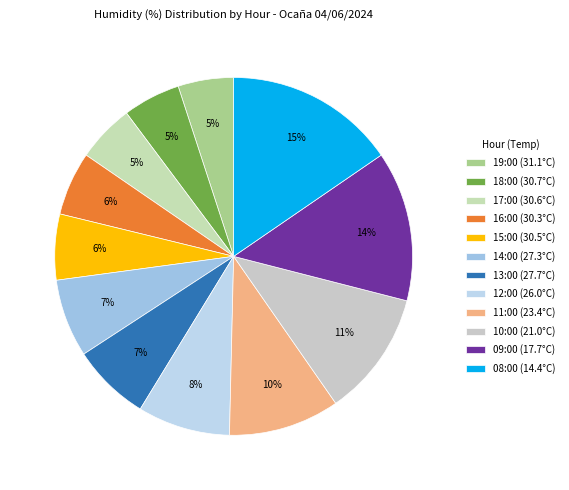

How many segments does this pie chart have?

12